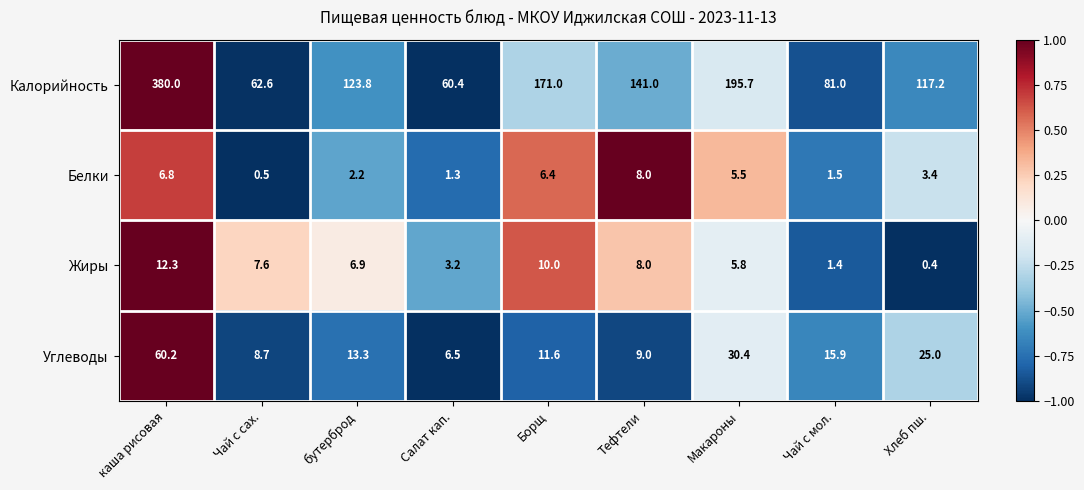

What is the spread (max minus min) of values at каша рисовая?

373.2